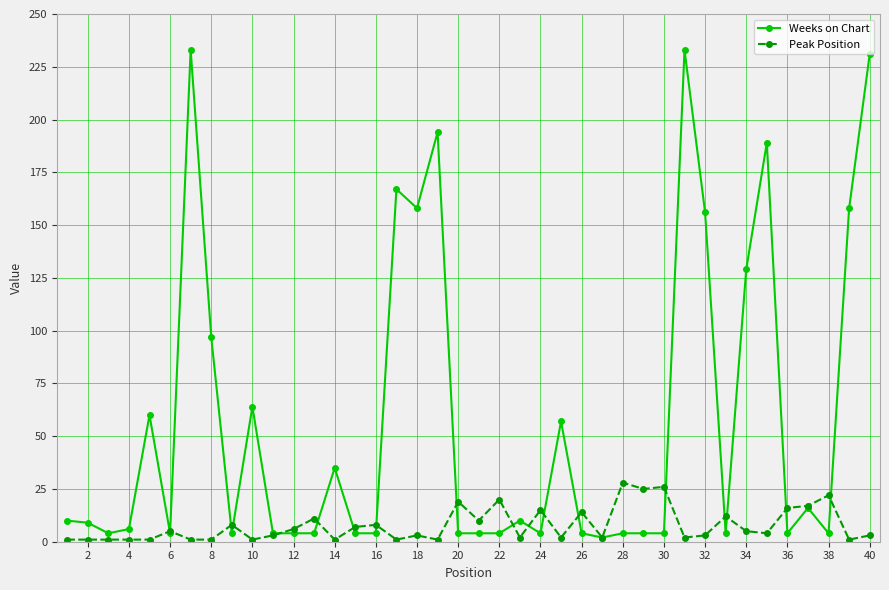

What is the greatest value displayed?

233